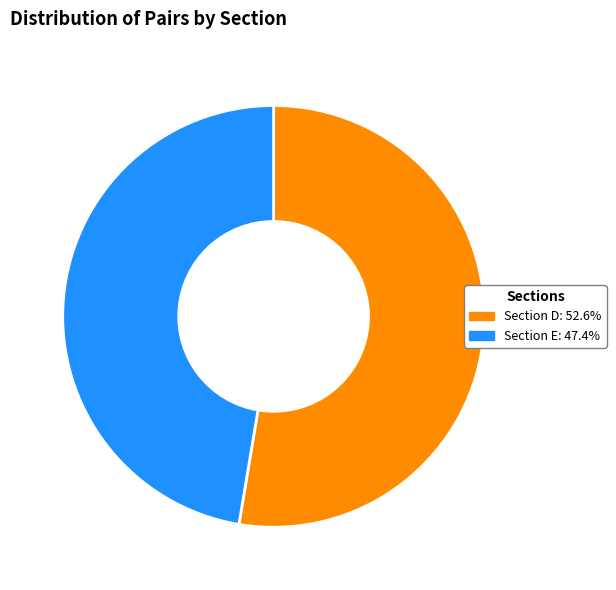

Rank the categories by value from highest to lowest.

Section D, Section E